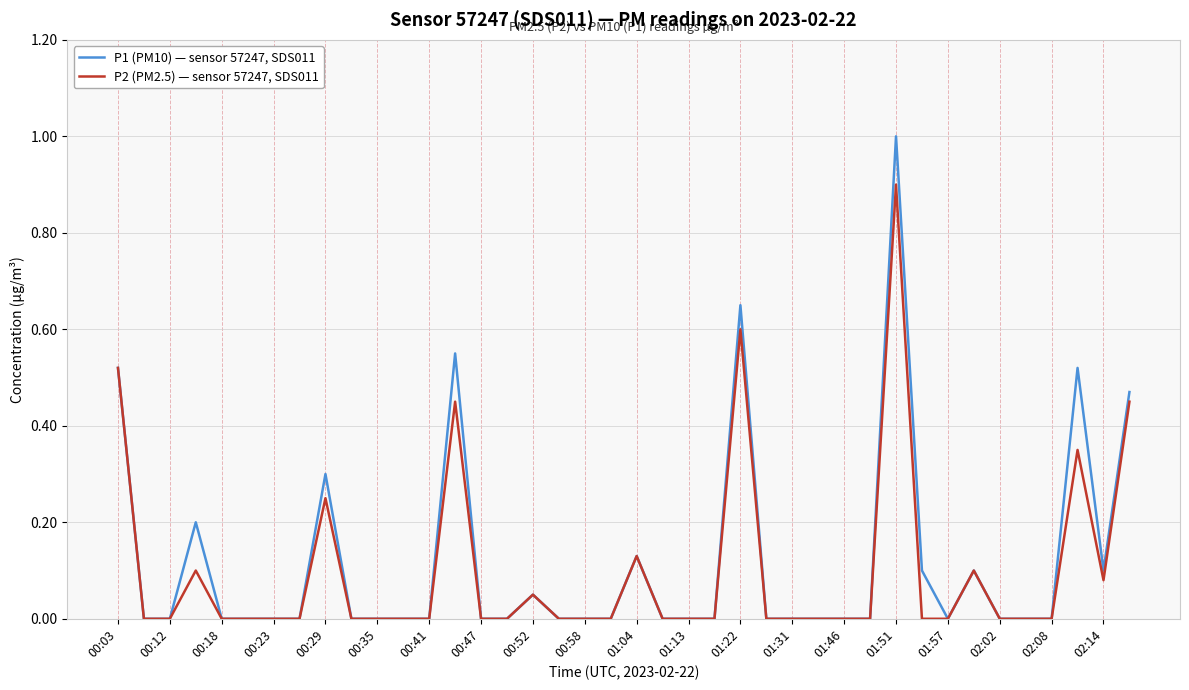

List the series in order of their peak value, highest first.

P1 (PM10) — sensor 57247, SDS011, P2 (PM2.5) — sensor 57247, SDS011